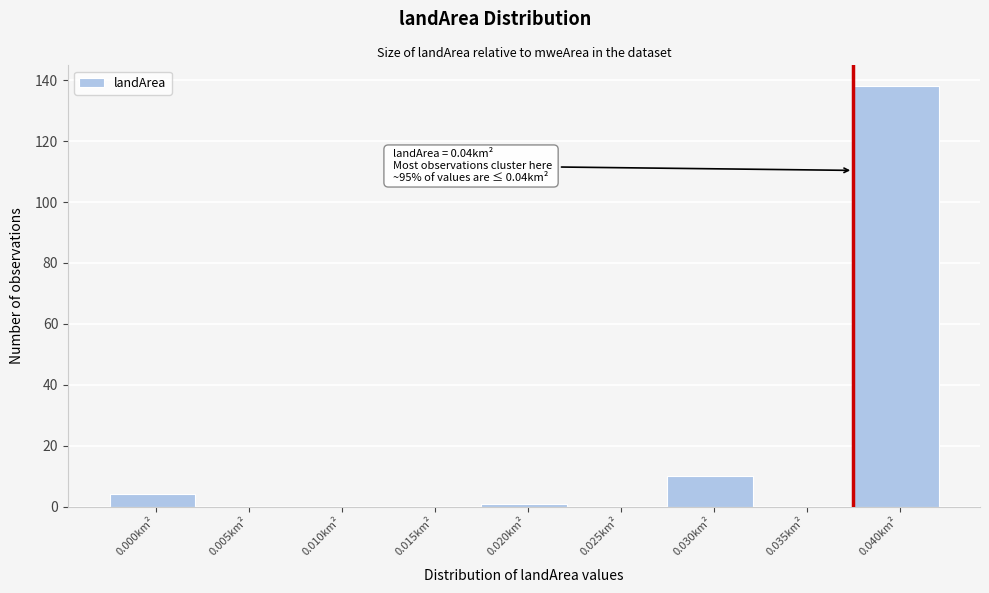

Reading left to right, list all the values displayed in this chart.

0.000km²=4	0.005km²=0	0.010km²=0	0.015km²=0	0.020km²=1	0.025km²=0	0.030km²=10	0.035km²=0	0.040km²=138